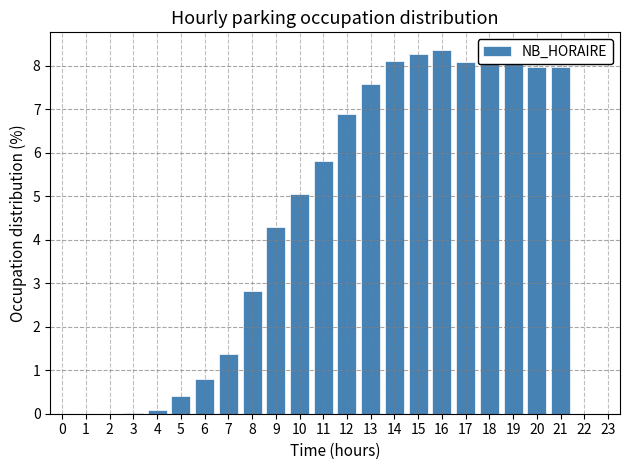

What is the sum of all values?

100.0